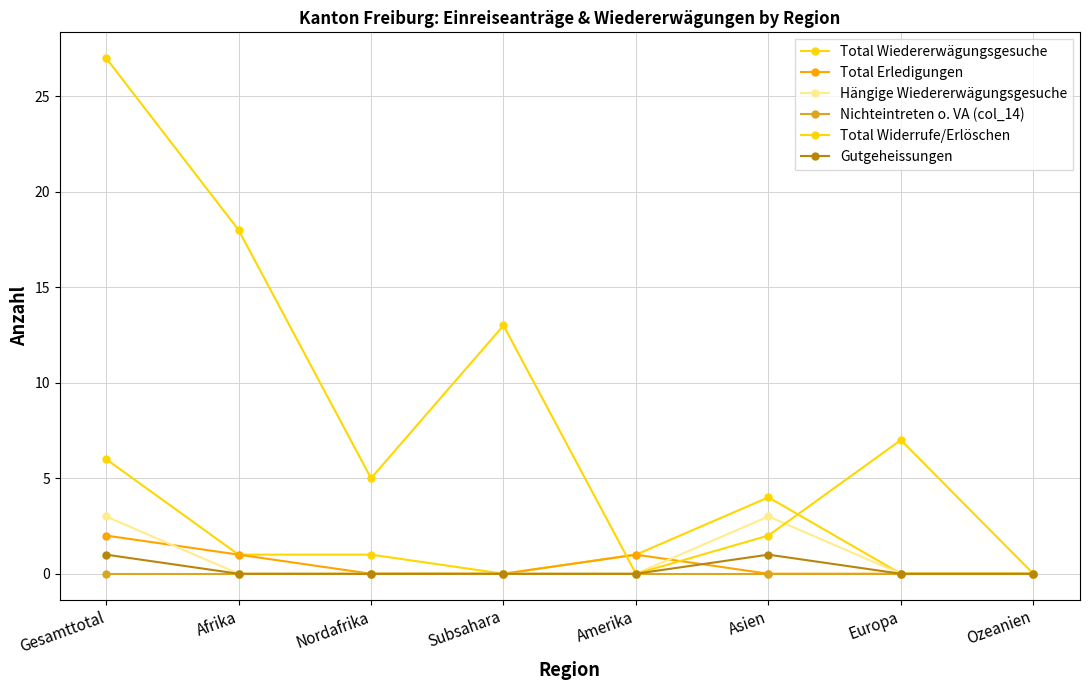

True or false: Nichteintreten o. VA (col_14) and Hängige Wiedererwägungsgesuche cross at least once.

False